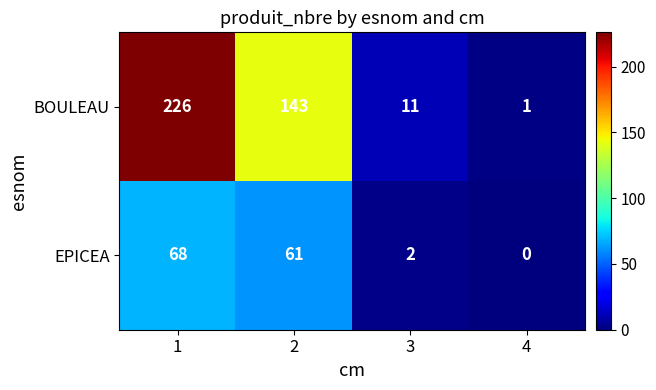

Which series has the largest total across all categories?

BOULEAU